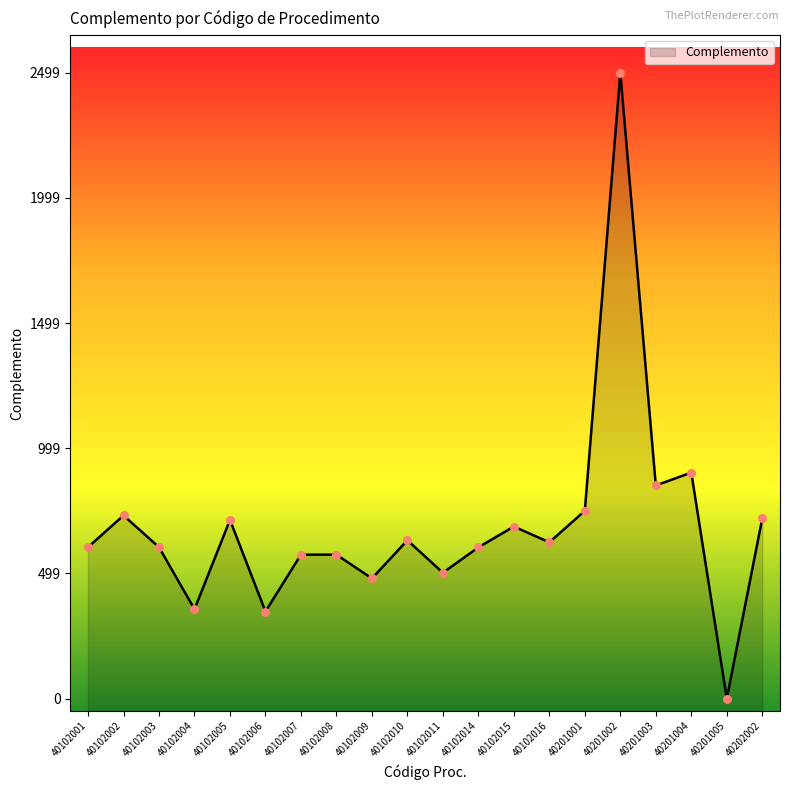

What is the change in value from 40102008 to 40102014?

+29.3